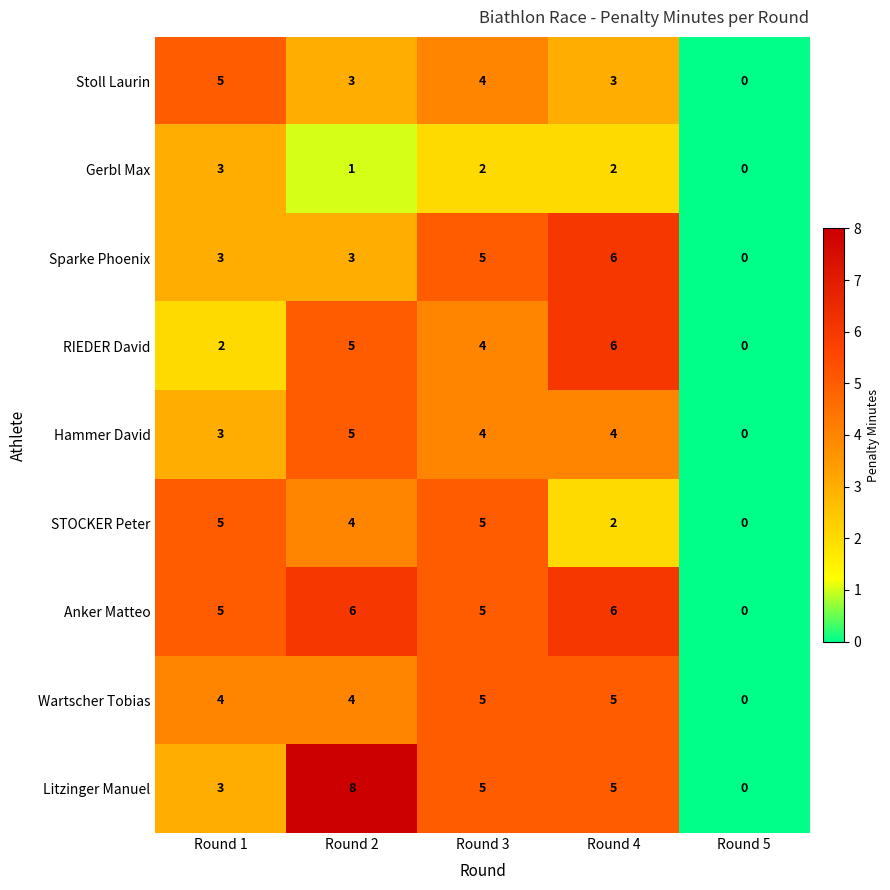

At which label does Hammer David first exceed 4?

Round 2